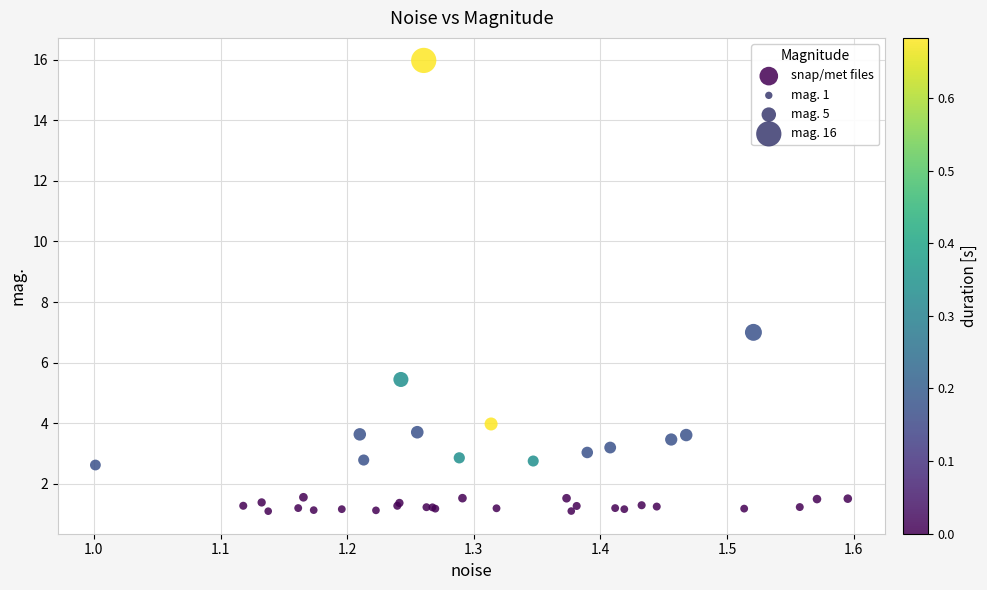

What Y value in the scatter plot is closest to 8?

7.0